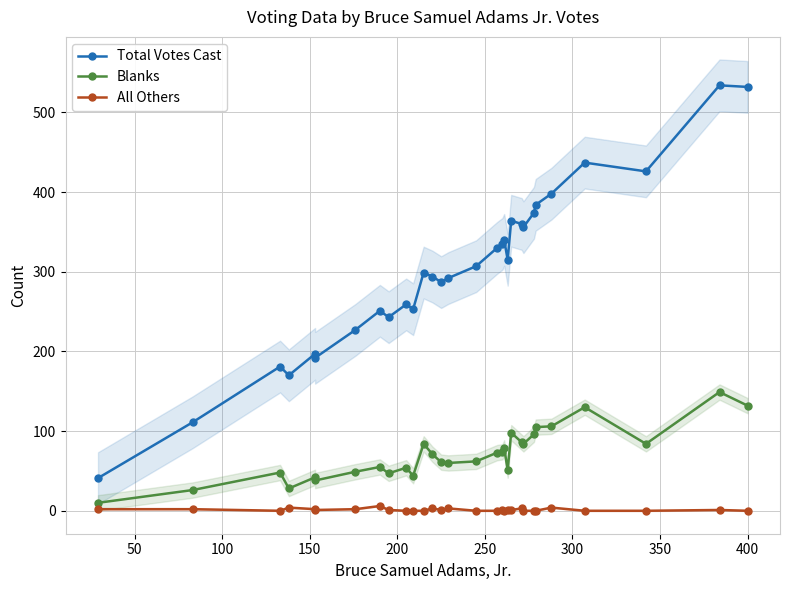

Does the chart display data point markers on the line(s)?

Yes